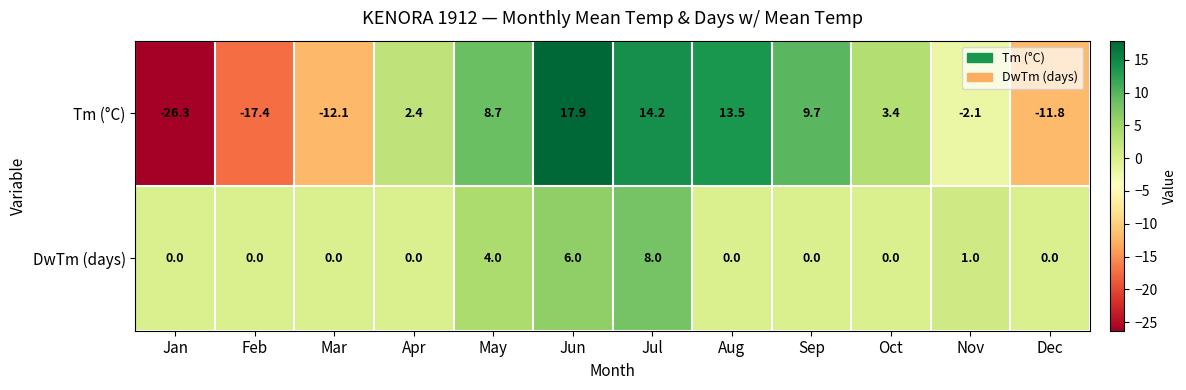

What is the sum of the Tm (°C) values at Aug and Dec?

1.7